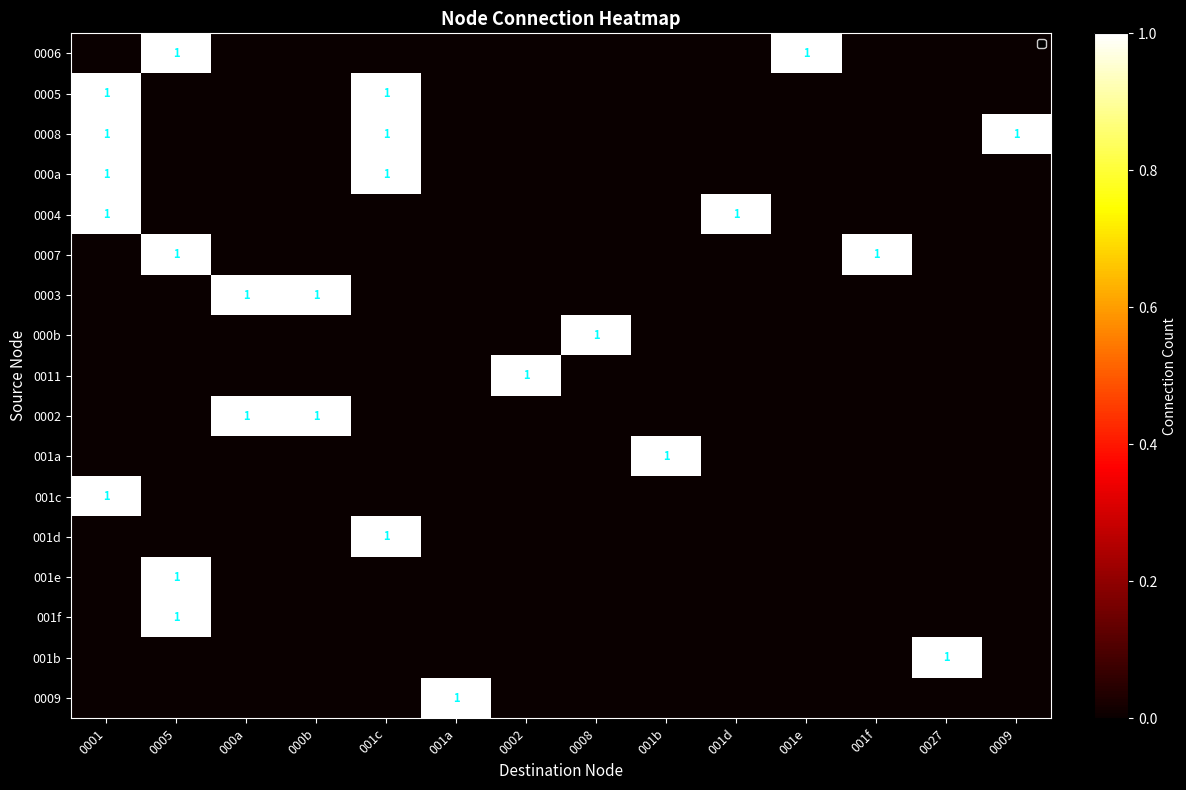

Rank the series by their maximum value, from highest to lowest.

0006, 0005, 0008, 000a, 0004, 0007, 0003, 000b, 0011, 0002, 001a, 001c, 001d, 001e, 001f, 001b, 0009